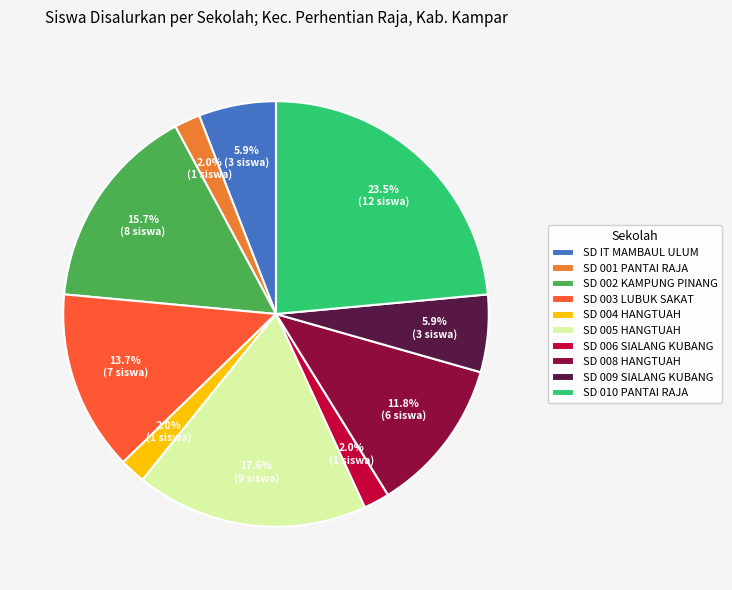

Does any single category account for the majority?

No